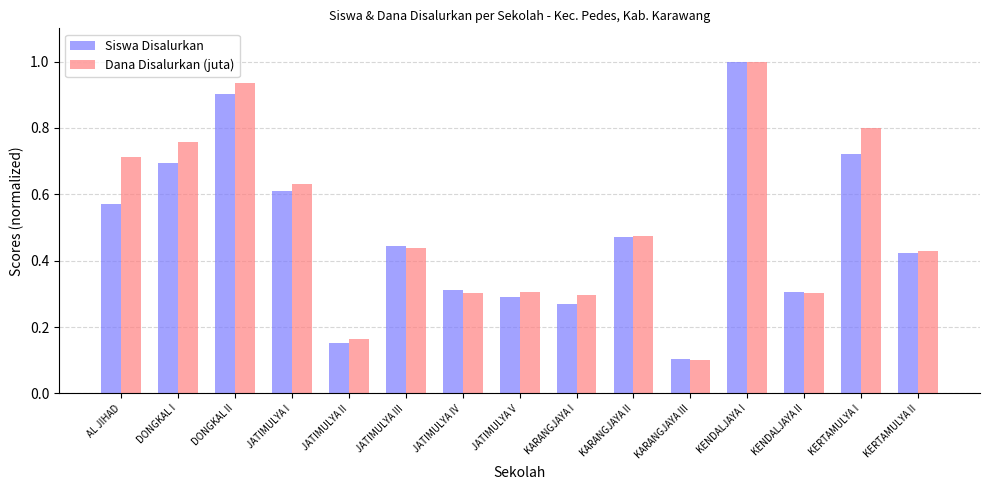

What is the label of the 10th bar from the left?

KARANGJAYA II